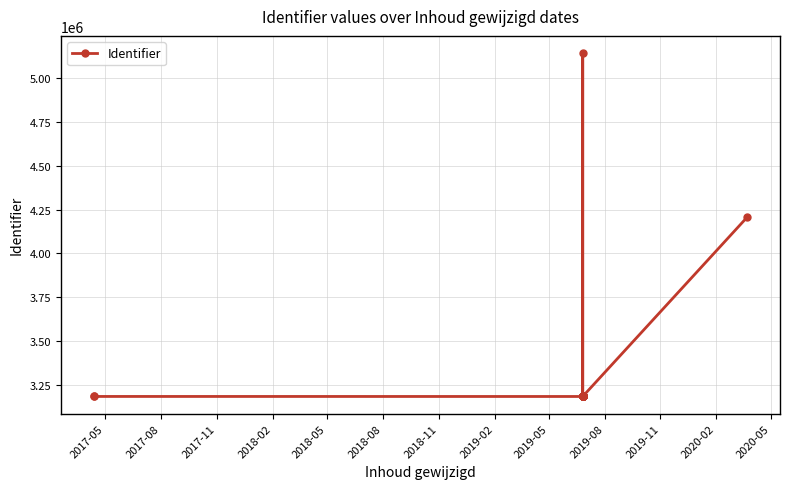

Reading left to right, what are all the values shown in this chart?

3183421	3183641	3183433	3183595	3185383	3183596	3187251	3183597	3187258	3183598	3183898	3183434	3183599	3185389	3183600	3184254	3183601	3183606	3187267	3183435	3185377	3183437	5143285	3183438	4207561